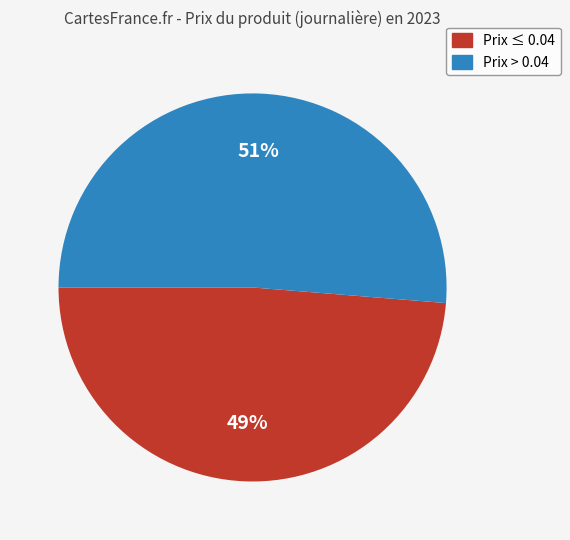

Is there a majority slice in this chart?

Yes